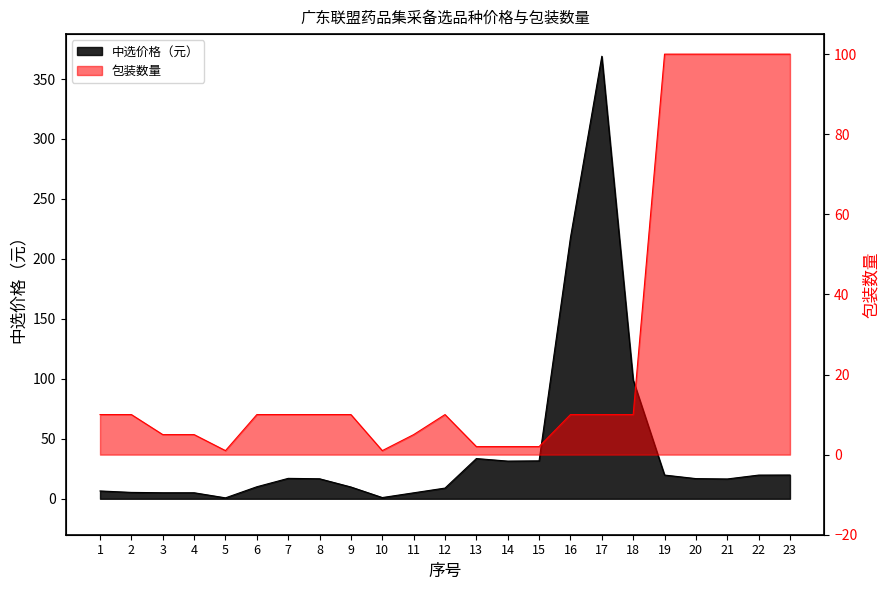

Reading left to right, extract all data points from this chart.

中选价格（元）: 6.5	5.3	5.0	5.0	0.8	10.0	17.0	16.7	9.8	1.0	5.0	8.9	33.5	31.4	31.6	217.8	369.0	99.0	19.8	16.8	16.5	19.7	19.8
包装数量: 10.0	10.0	5.0	5.0	1.0	10.0	10.0	10.0	10.0	1.0	5.0	10.0	2.0	2.0	2.0	10.0	10.0	10.0	100.0	100.0	100.0	100.0	100.0